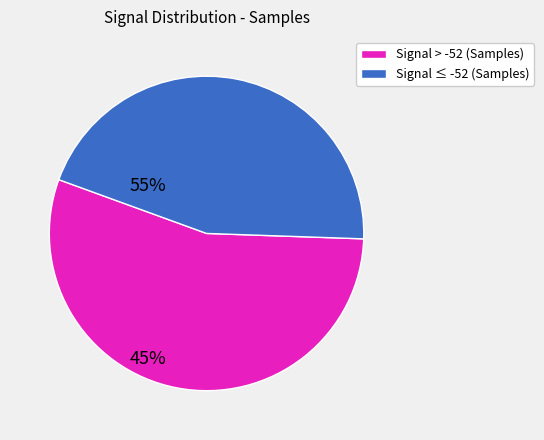

Rank the categories by value from lowest to highest.

Signal ≤ -52 (Samples), Signal > -52 (Samples)